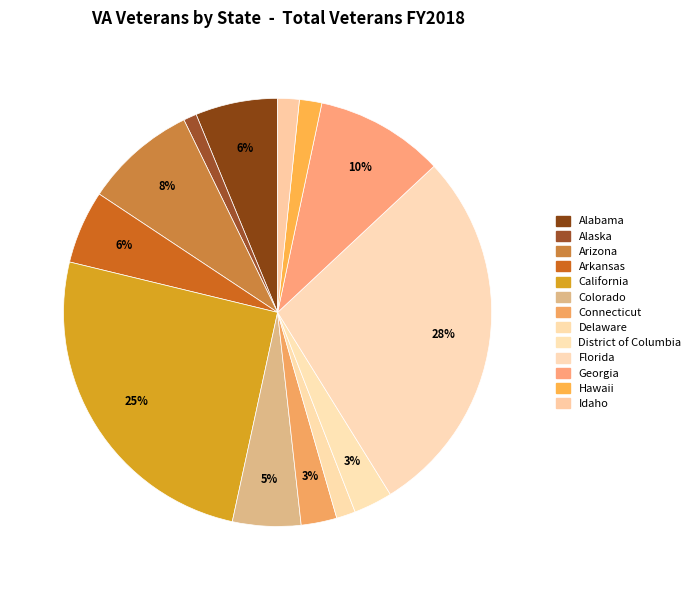

What percentage is the Colorado slice, to the nearest percent?

5%